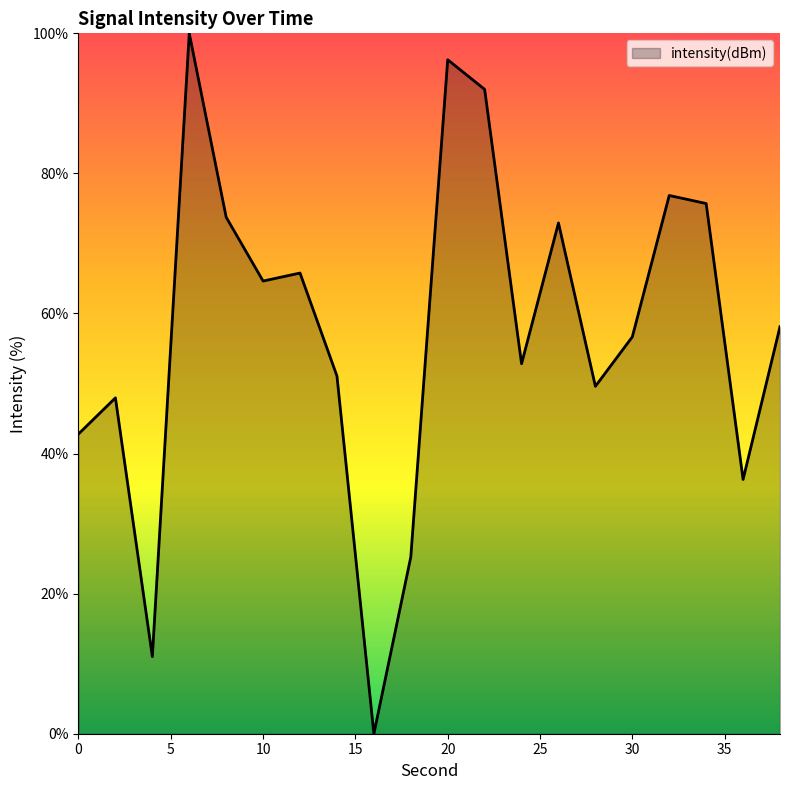

Count the number of values greater than 58.

10